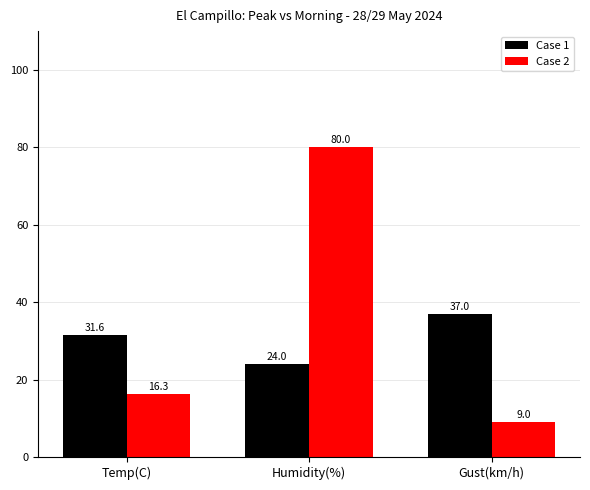

List the series in order of their overall mean, highest first.

Case 2, Case 1